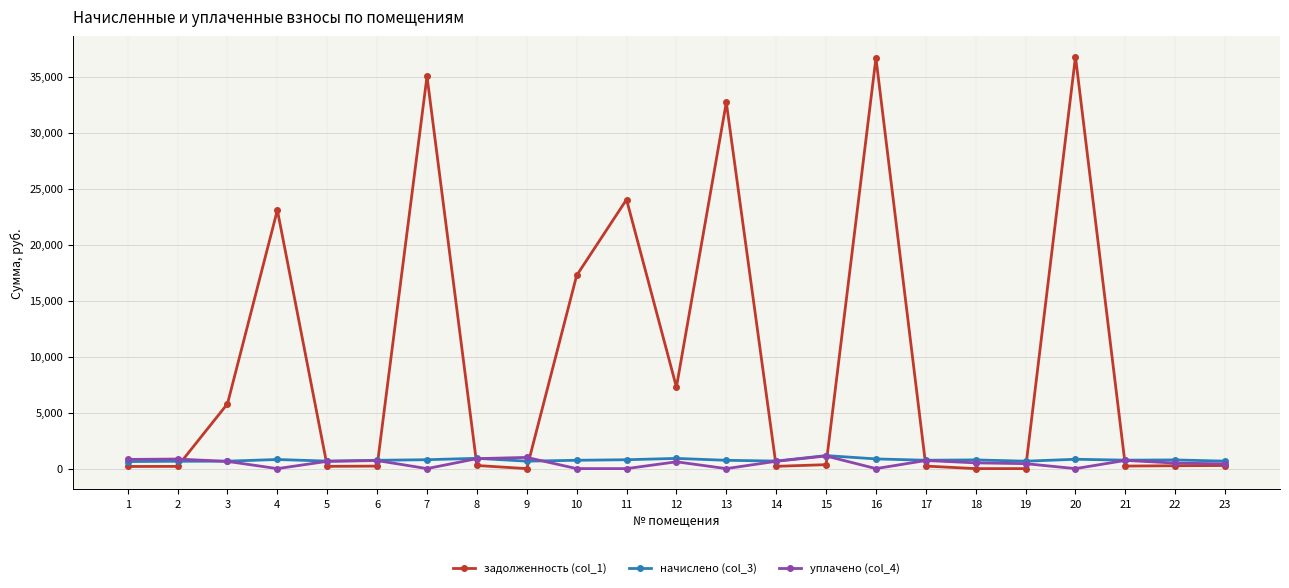

What is the value of the уплачено (col_4) point at the 12th from the left?

607.8